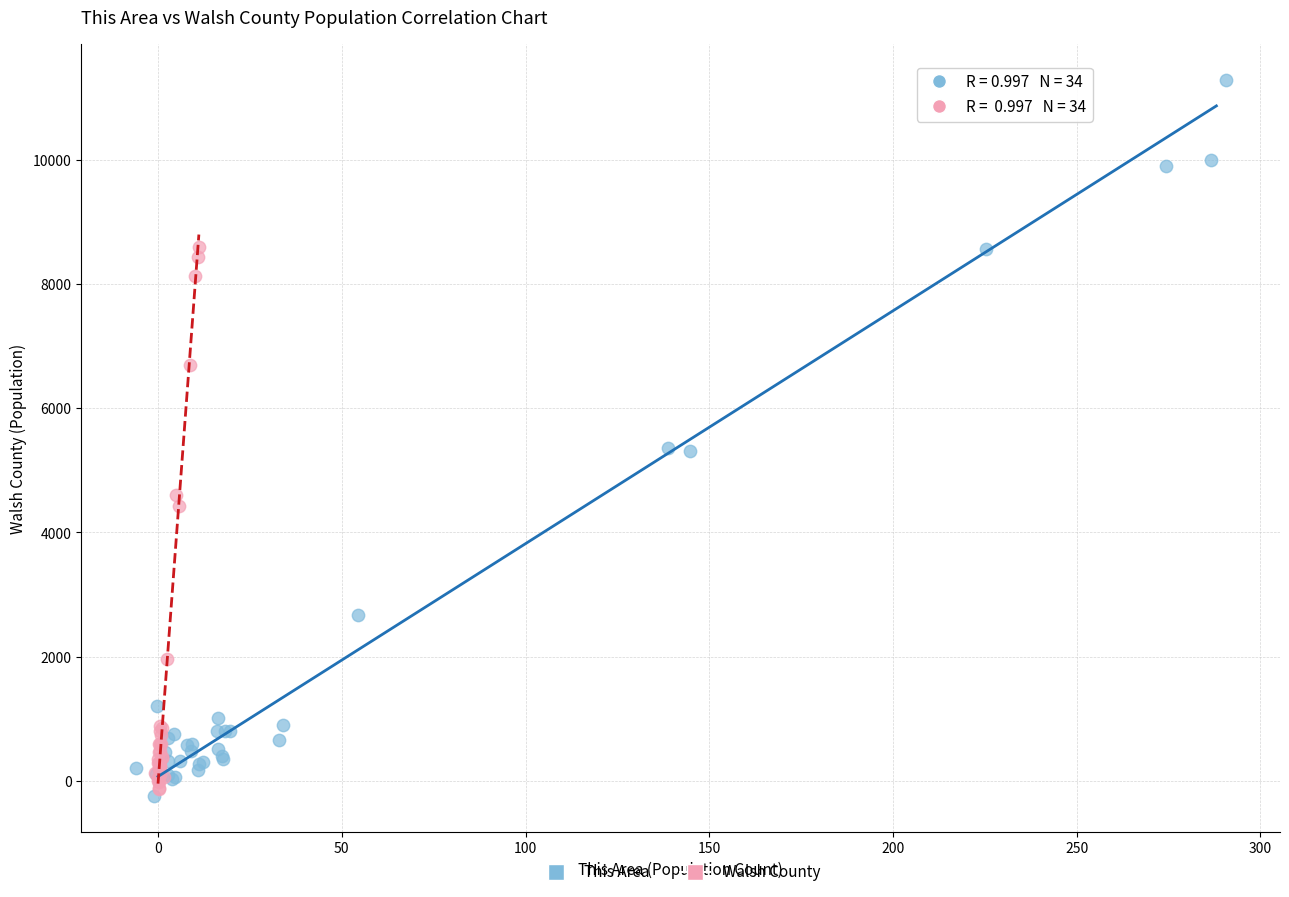

Which series has the largest Y range (max minus min)?

This Area